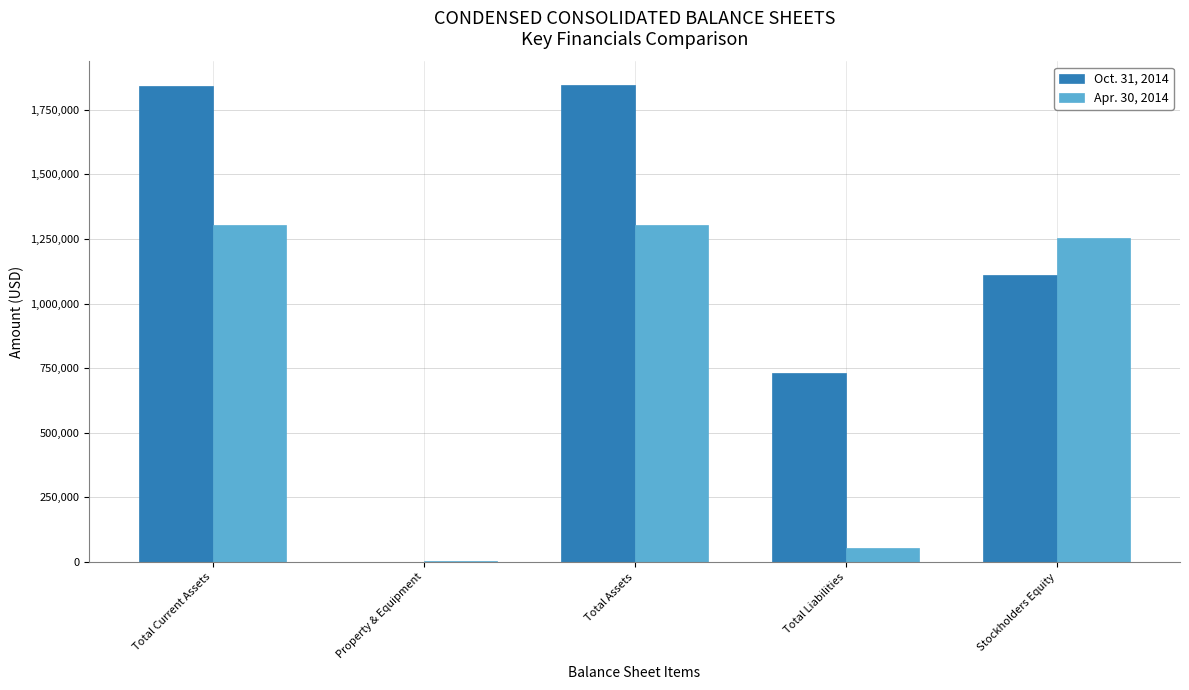

Is it true that Apr. 30, 2014 equals 1302648 at Total Current Assets?

True